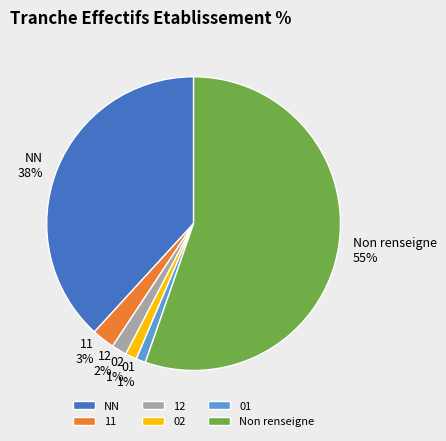

Which has a higher value, 11 or 02?

11